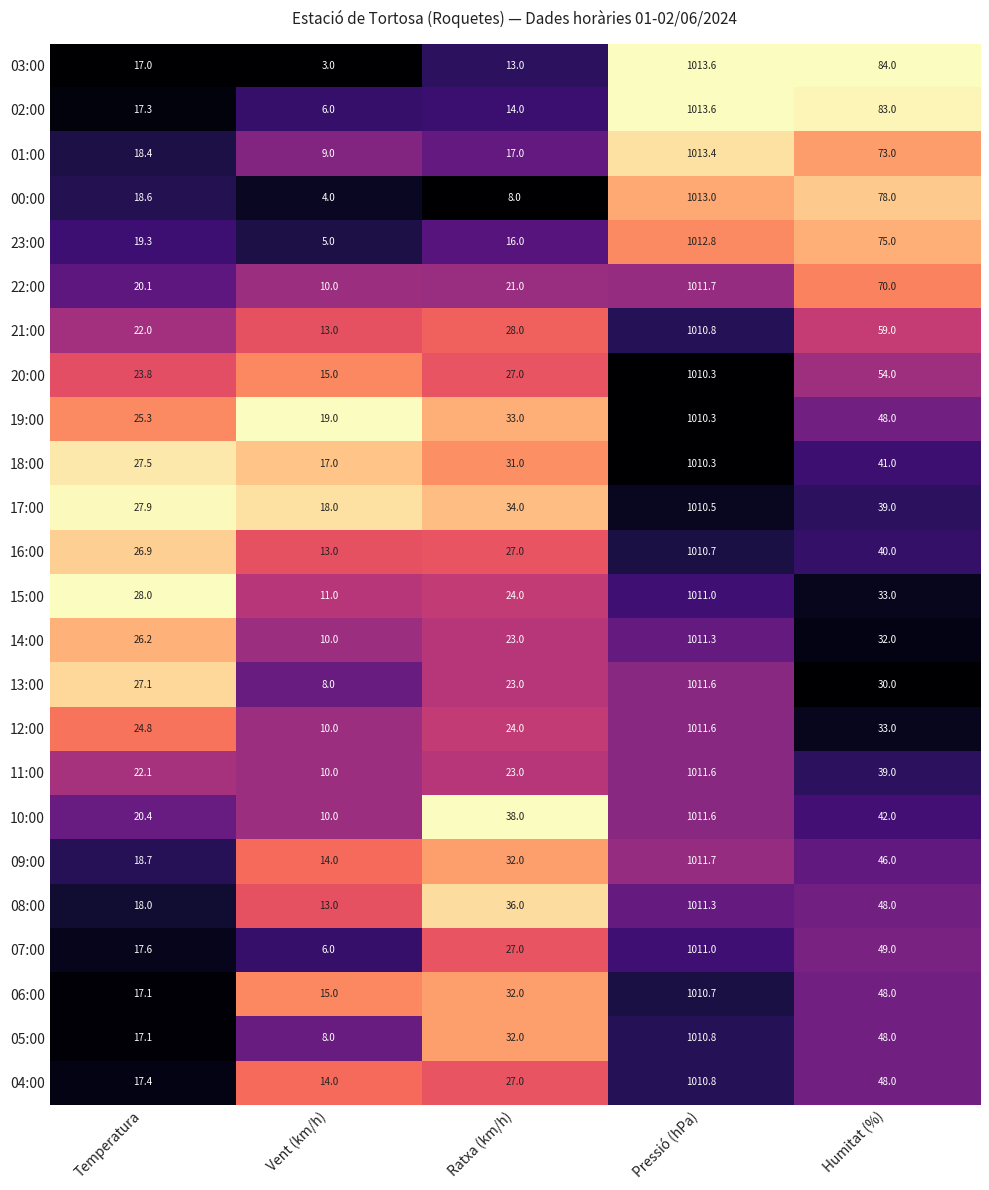

What is the difference between the second highest and minimum values in the 03:00 series?

81.0